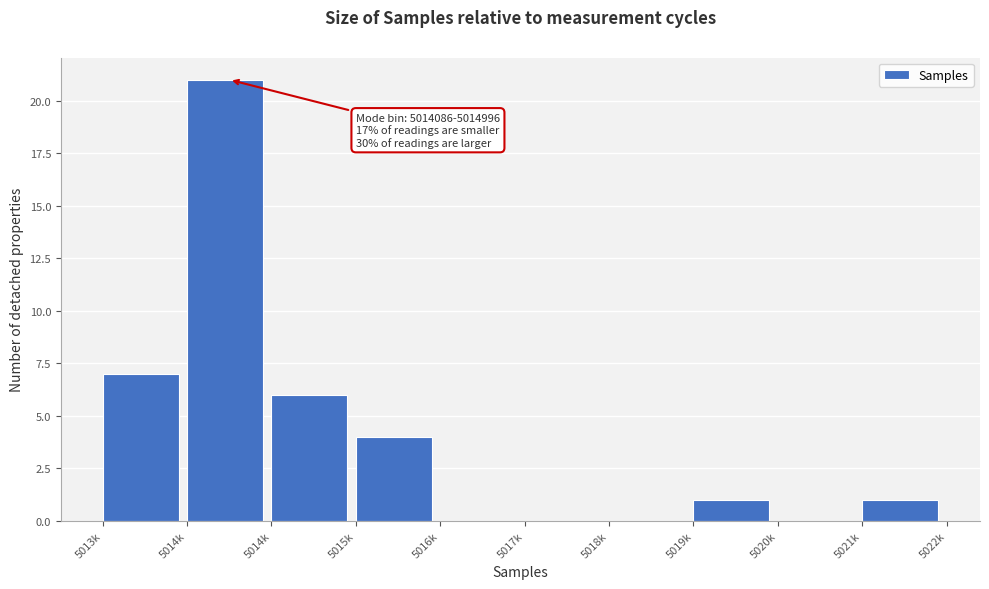

How many categories are shown in the chart?

10